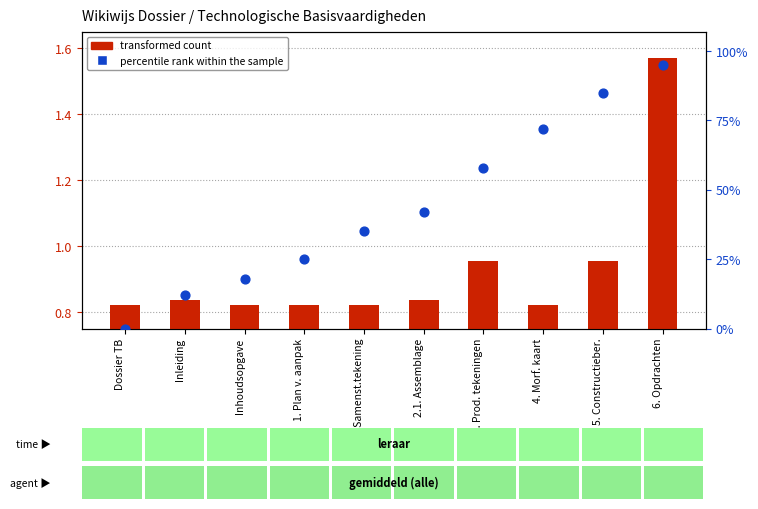

Which series has the widest spread of Y values?

percentile rank within the sample